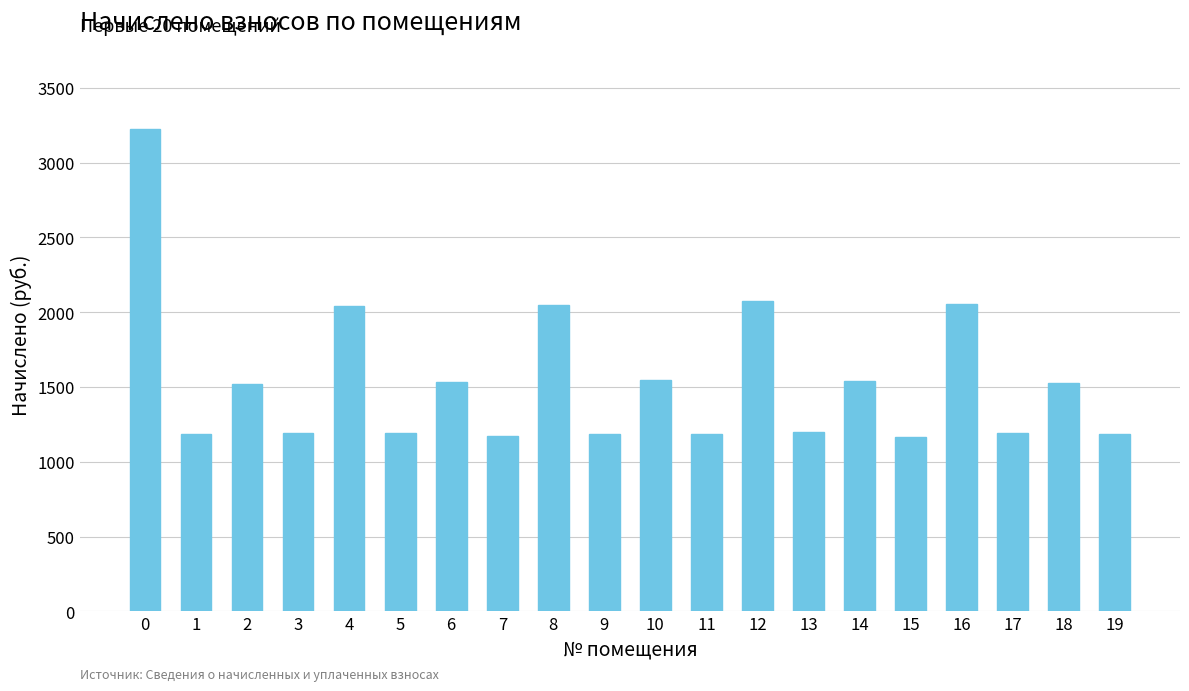

What is the smallest value displayed?

1168.8